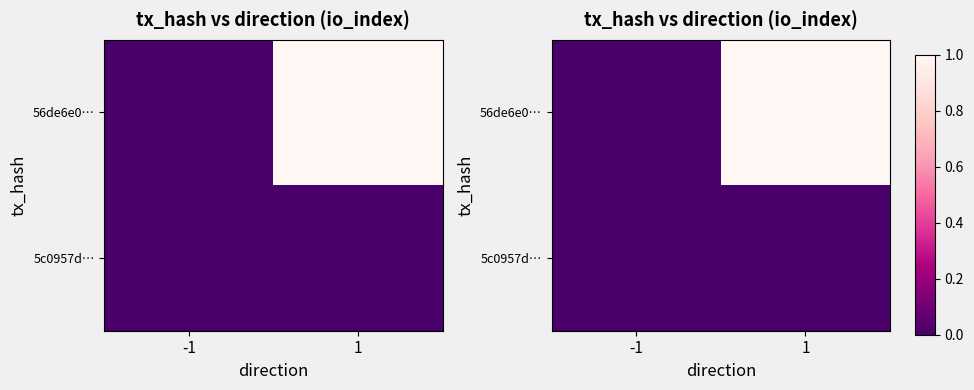

How many data points does each series have?

2